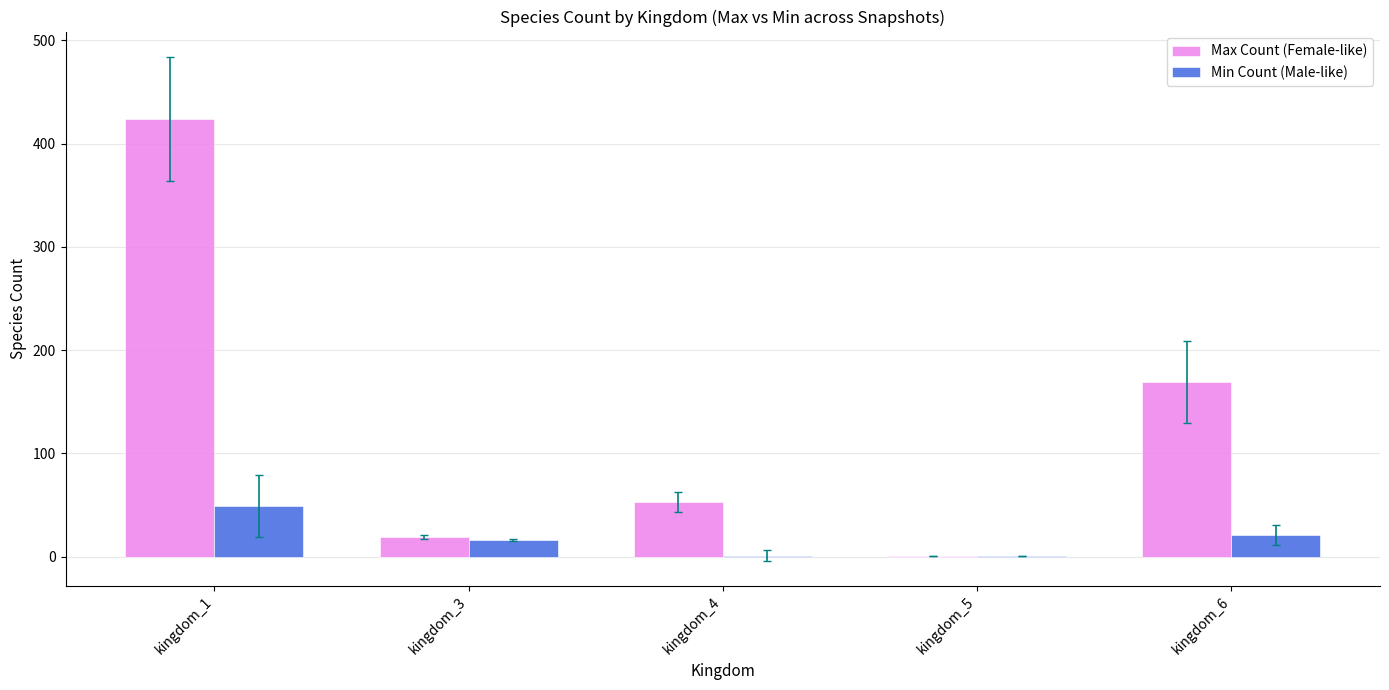

Are the bars horizontal?

No